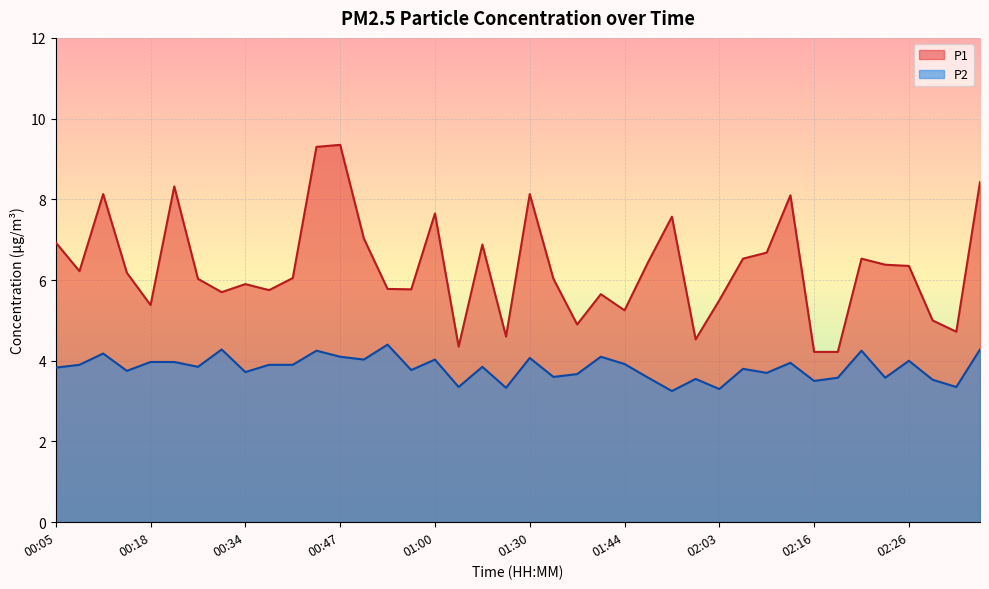

Reading left to right, transcribe all the data shown in this chart.

P1: 6.9	6.2	8.1	6.2	5.4	8.3	6.0	5.7	5.9	5.8	6.0	9.3	9.3	7.0	5.8	5.8	7.7	4.3	6.9	4.6	8.1	6.0	4.9	5.7	5.2	6.5	7.6	4.5	5.5	6.5	6.7	8.1	4.2	4.2	6.5	6.4	6.3	5.0	4.7	8.4
P2: 3.8	3.9	4.2	3.8	4.0	4.0	3.9	4.3	3.7	3.9	3.9	4.2	4.1	4.0	4.4	3.8	4.0	3.4	3.9	3.3	4.1	3.6	3.7	4.1	3.9	3.6	3.2	3.5	3.3	3.8	3.7	4.0	3.5	3.6	4.2	3.6	4.0	3.5	3.4	4.3